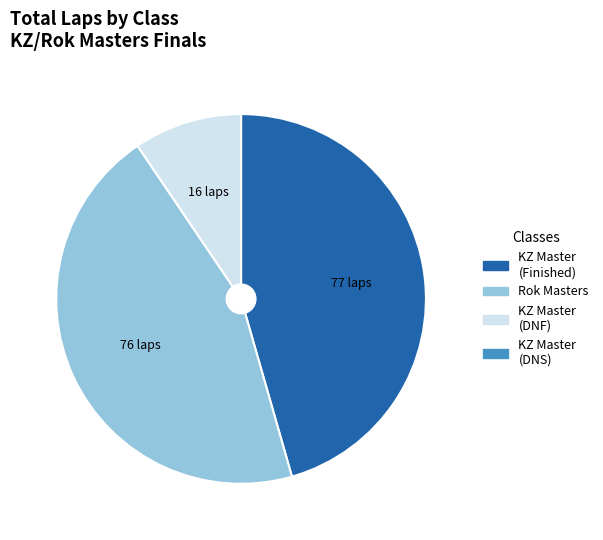

Does any single category account for the majority?

No